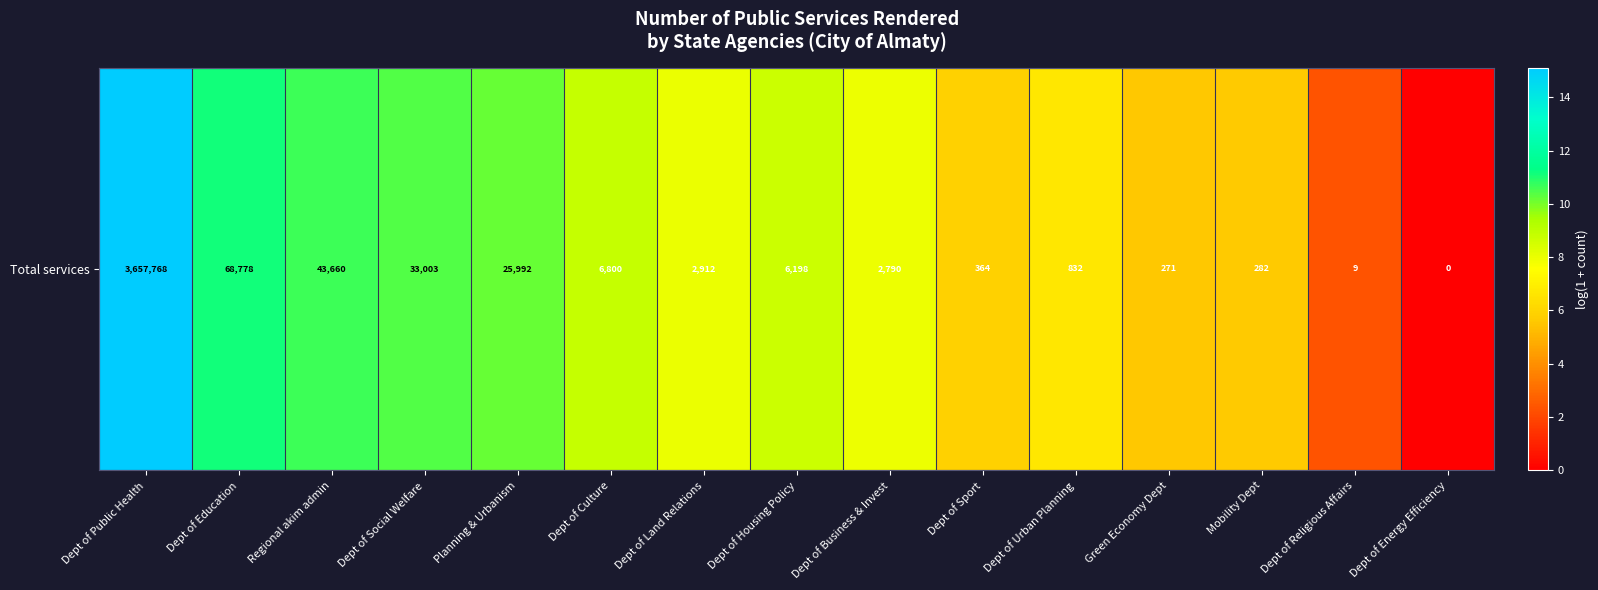

The value at Dept of Land Relations is 8.0. True or false?

True